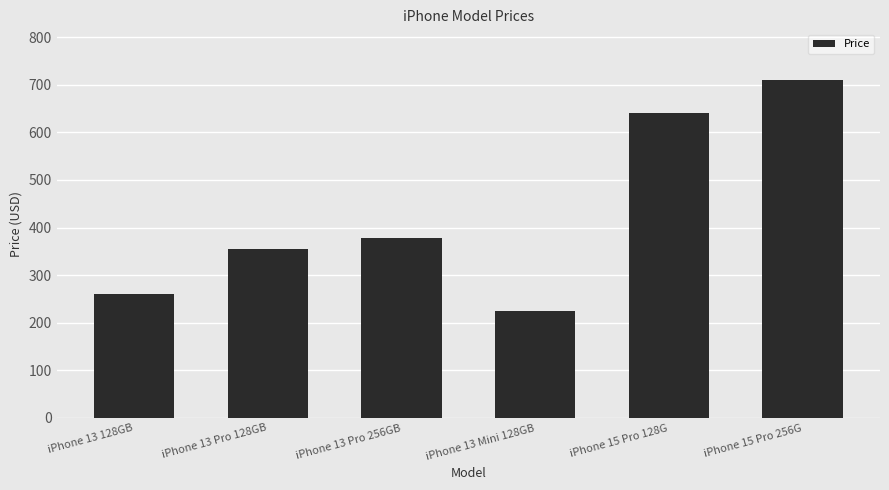

Reading right to left, list all the values displayed in this chart.

710	640	225	378	355	260